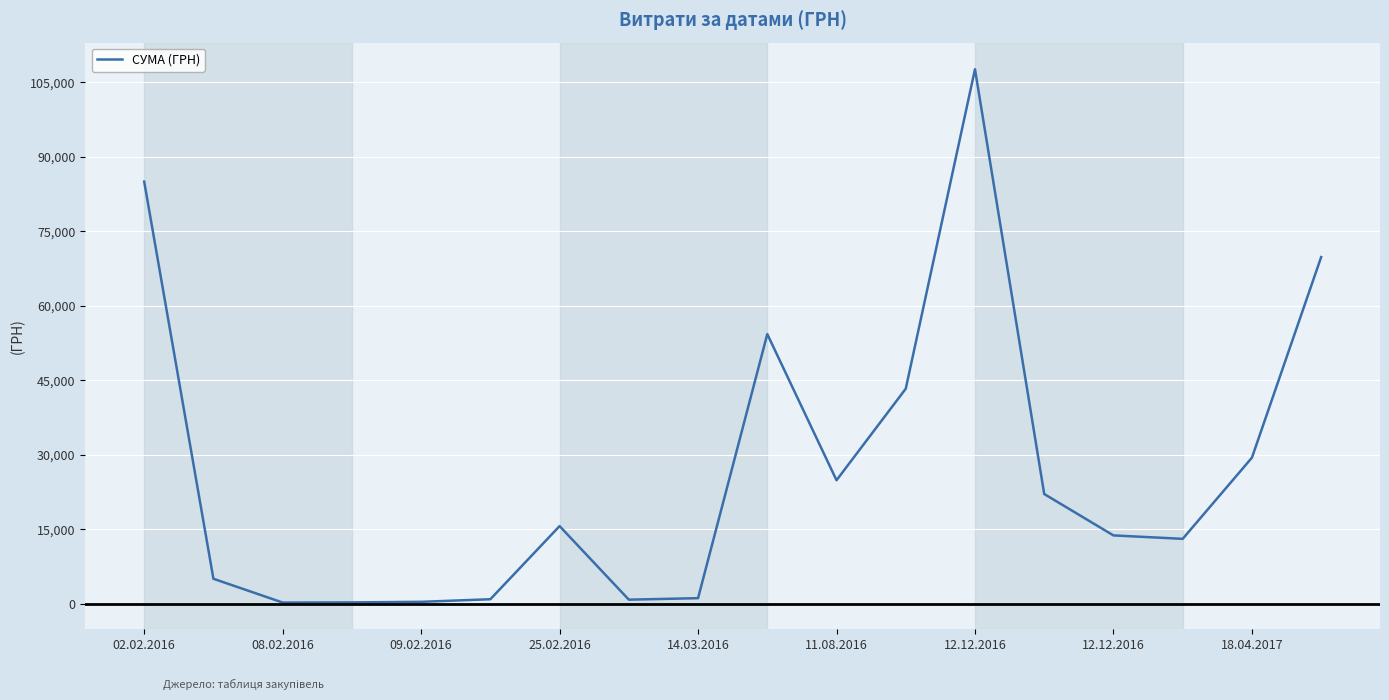

What is the difference between the maximum and minimum values?

107385.8